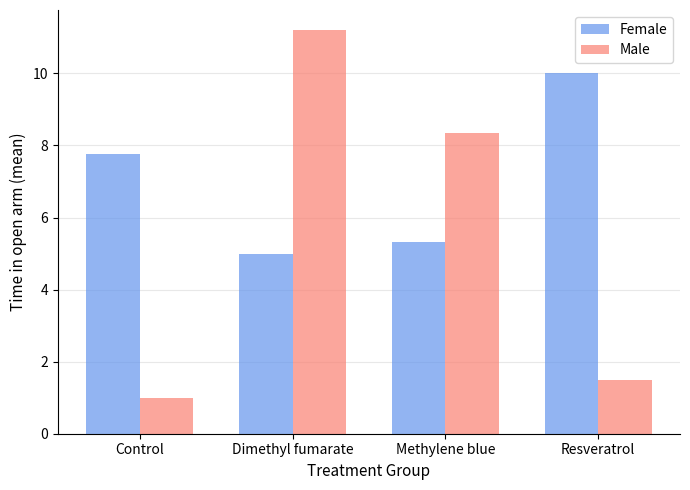

What are all the series names shown in the legend?

Female, Male